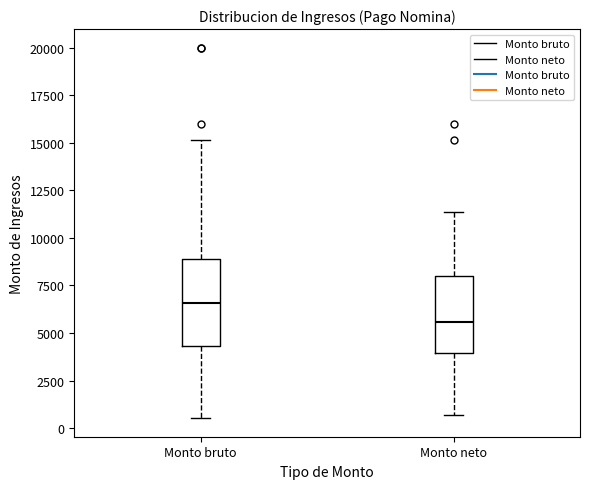

Reading left to right, read every box against the y-axis: the position of its median line, the range the box covers, and the ends of its whiskers. The values are not printed on the chart, so give them approximately, as read against the axis.

Monto bruto: median 6500, box 4500 to 9000, whiskers 500 to 15000
Monto neto: median 5500, box 4000 to 8000, whiskers 500 to 11500